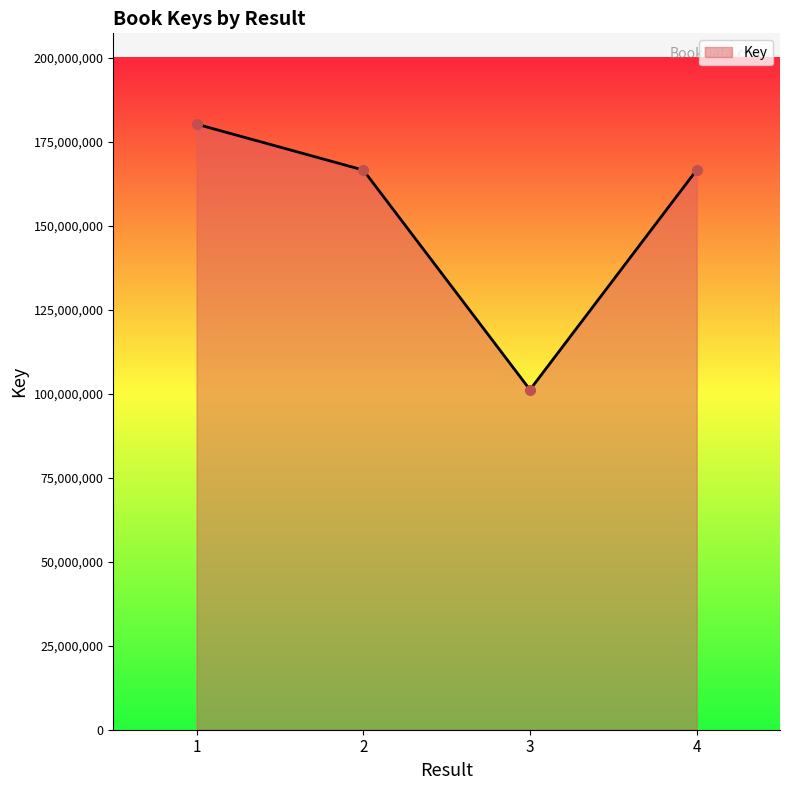

What is the sum of all values?

614440173